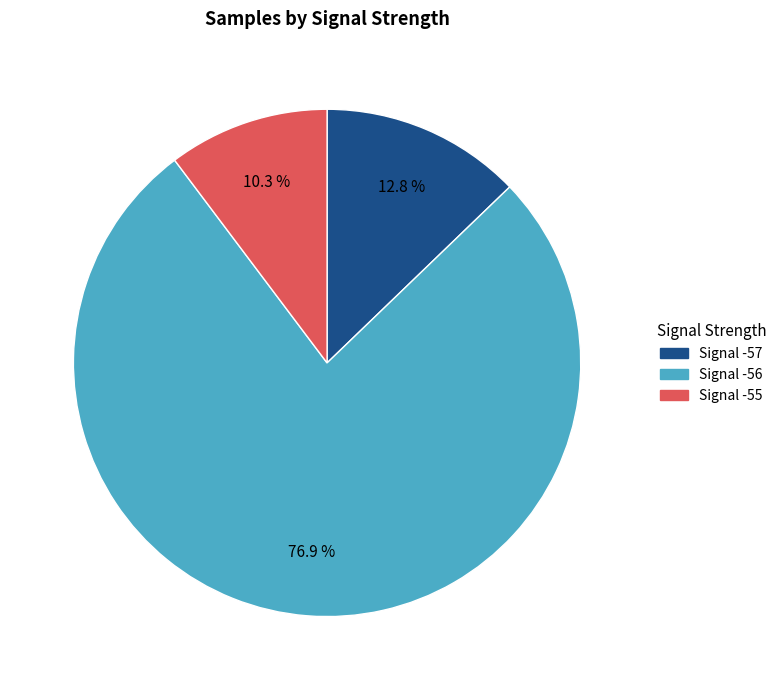

Rank the categories by value from lowest to highest.

Signal -55, Signal -57, Signal -56